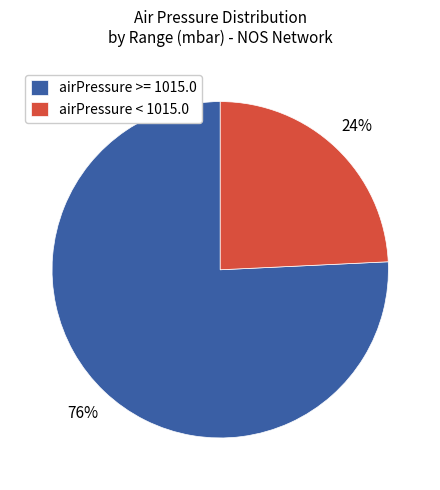

Combined, do airPressure >= 1015.0 and airPressure < 1015.0 account for over 50%?

Yes